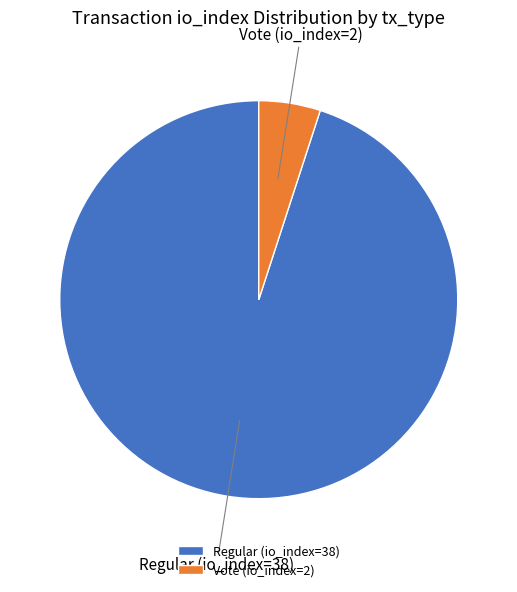

What is the ratio of the value at Regular (io_index=38) to the value at Vote (io_index=2)?

19.0